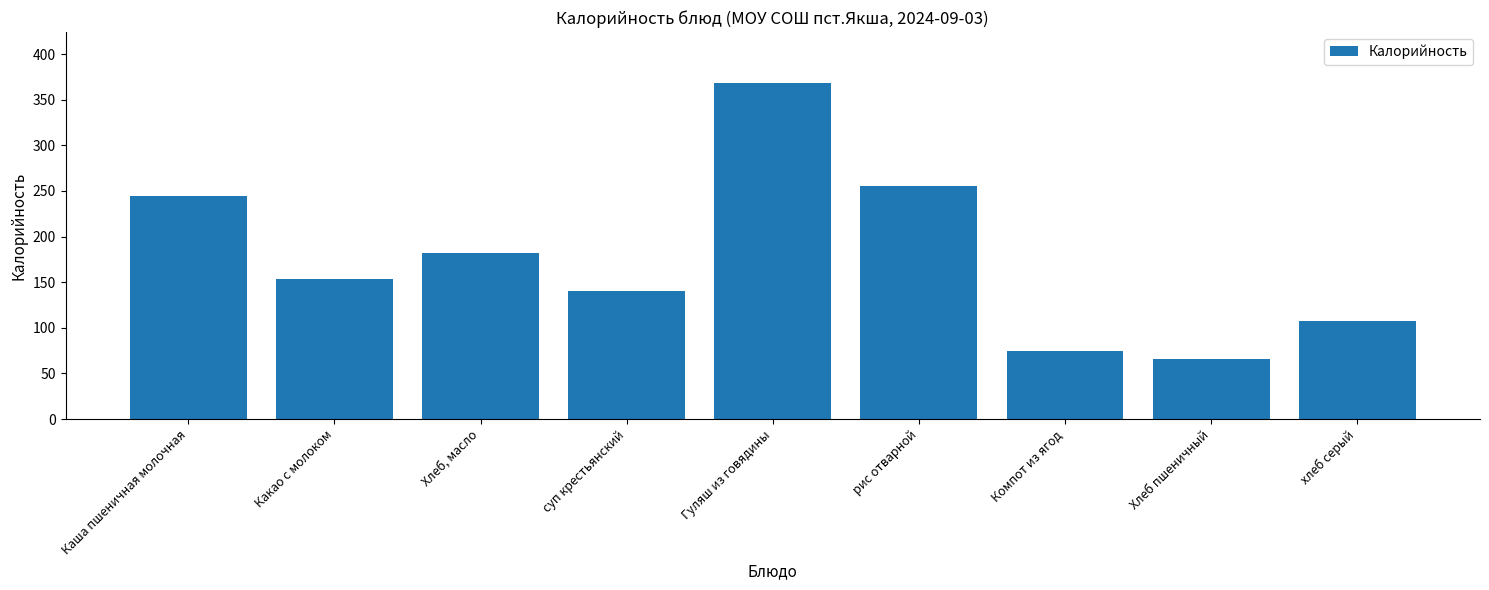

At which label does the data first exceed 153?

Каша пшеничная молочная